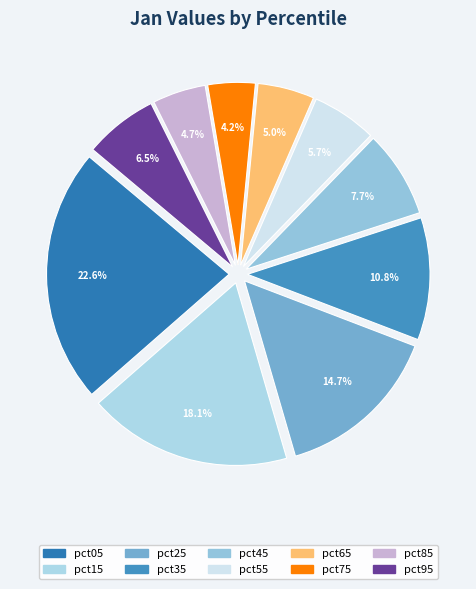

Between pct35 and pct25, which is larger?

pct25